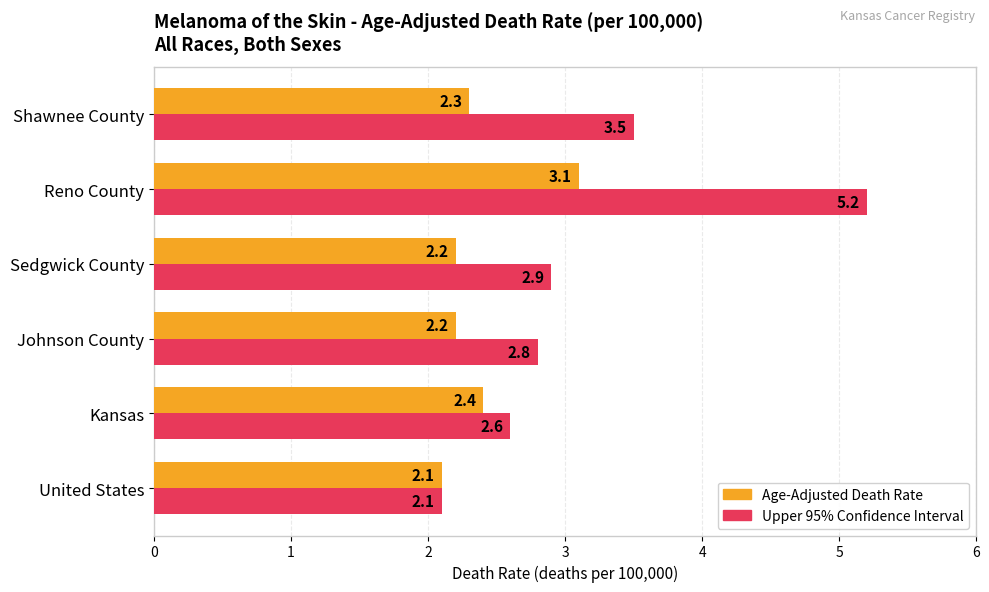

At which category is the sum across all series the highest?

Reno County